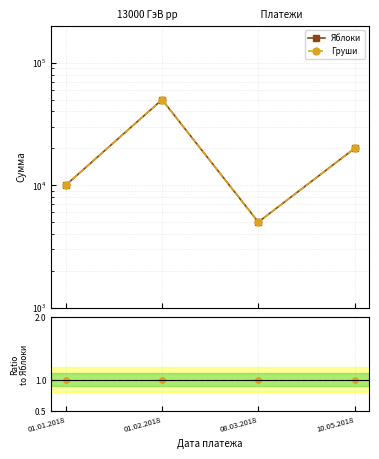

True or false: Ratio Груши/Яблоки has more than 0 points higher than both neighbors.

False